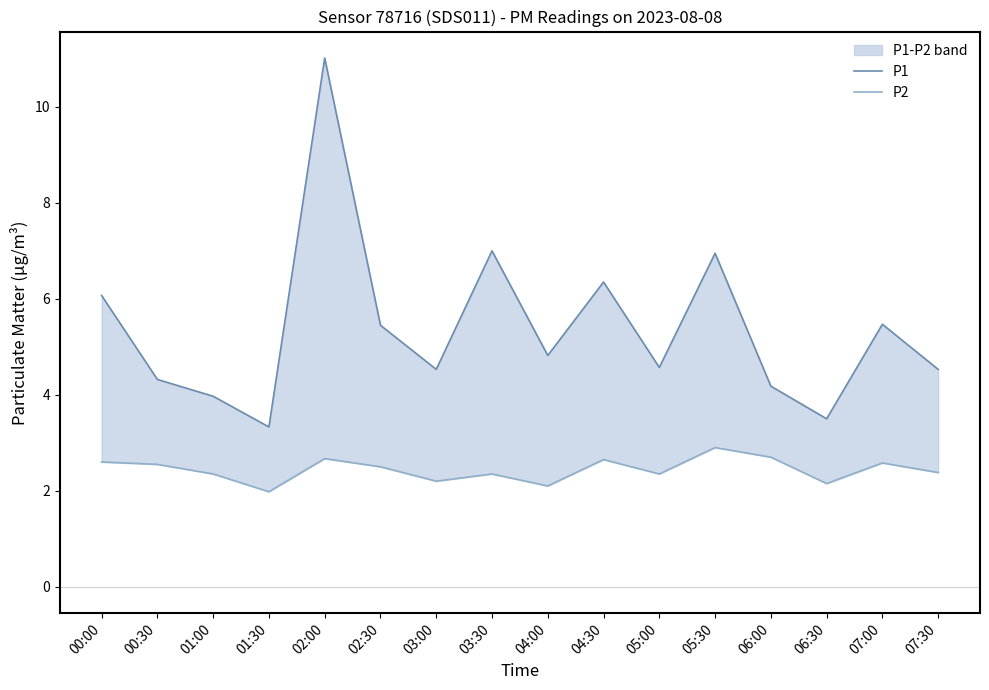

What is the smallest value displayed?

2.0